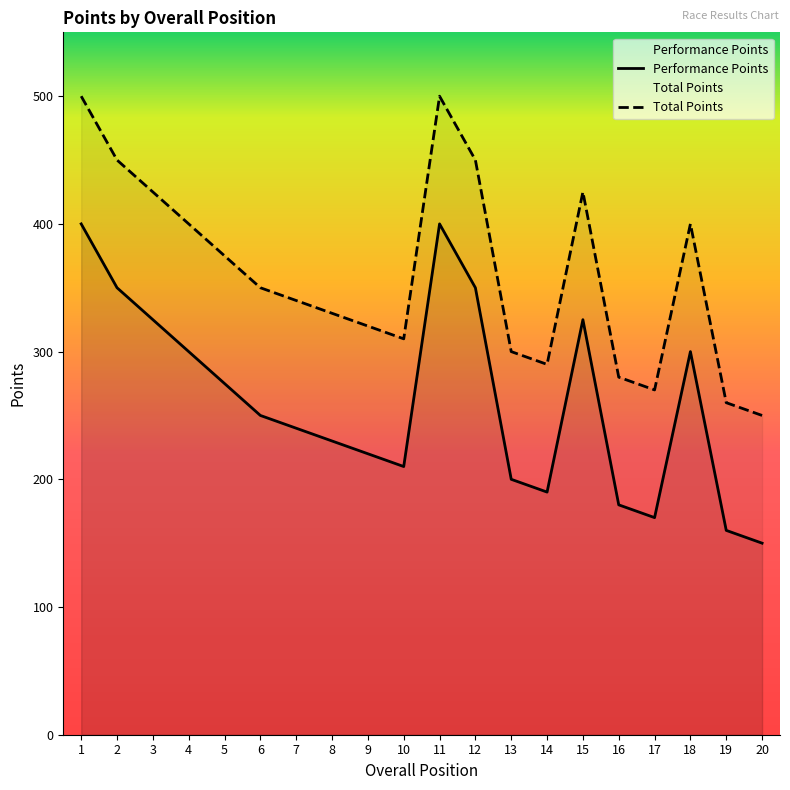

Where is the first local minimum for Performance Points?

10